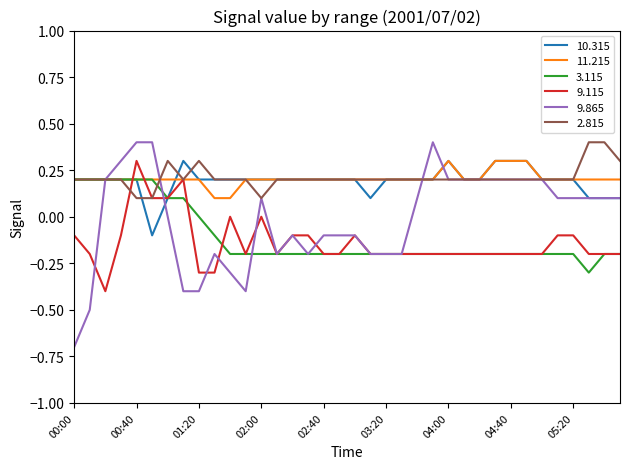

What is the maximum value for 11.215?

0.3